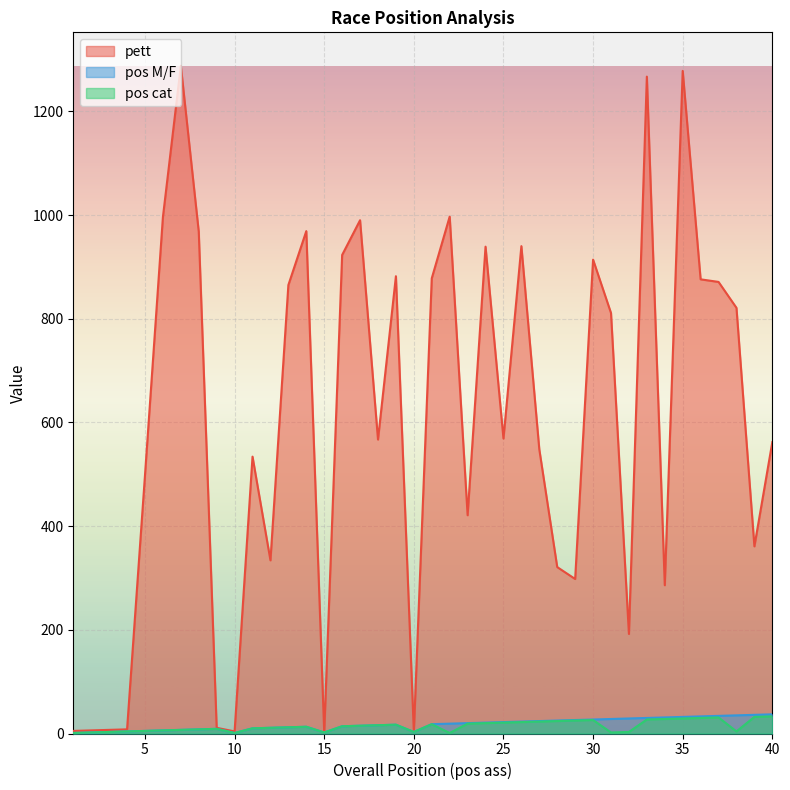

True or false: pos cat and pett cross at least once.

False